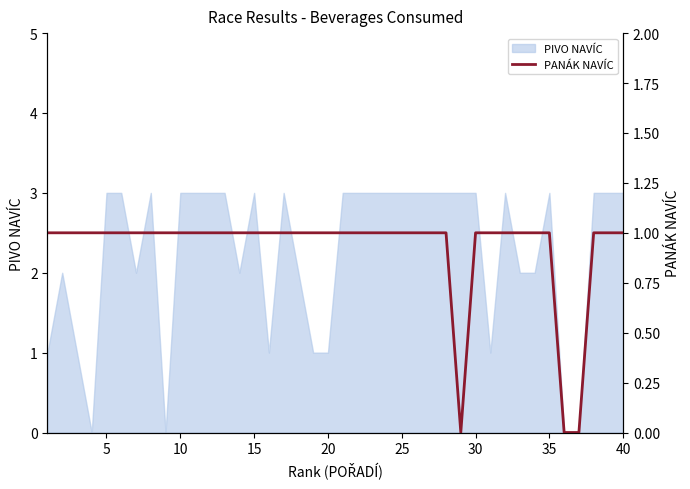

The value at 15 is 1. True or false?

False